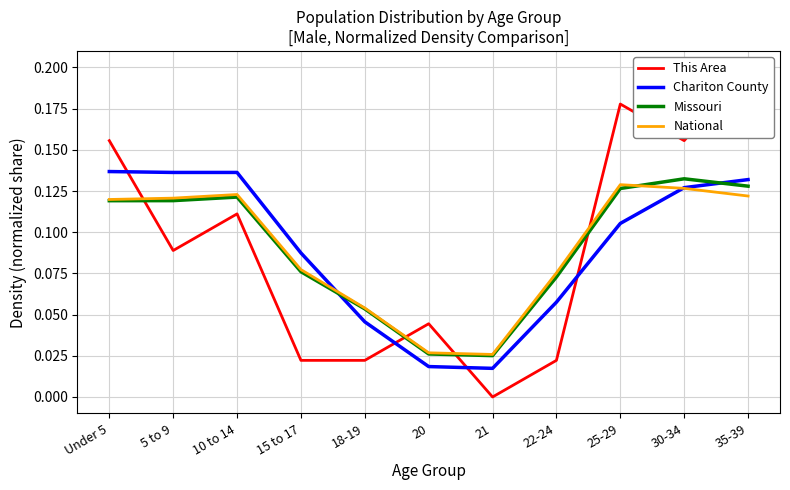

What is the label of the 10th point from the right?

5 to 9